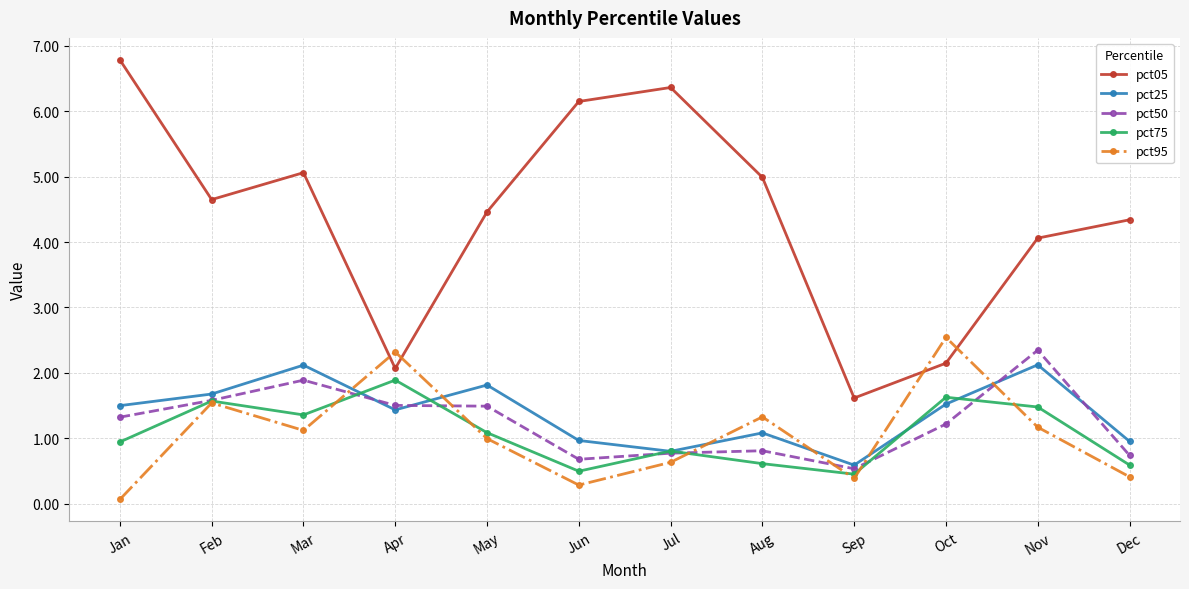

What is the highest value of the pct25 series?

2.1